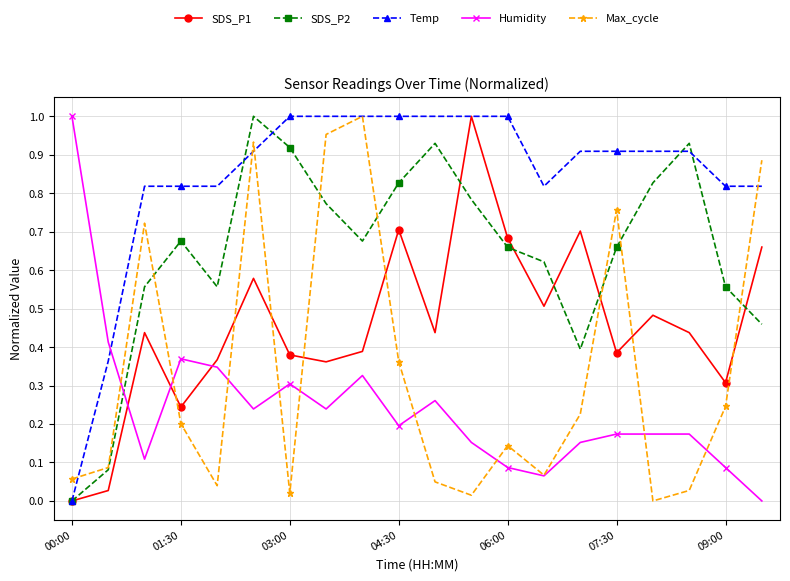

How many interior local peaks does the SDS_P2 series have?

4